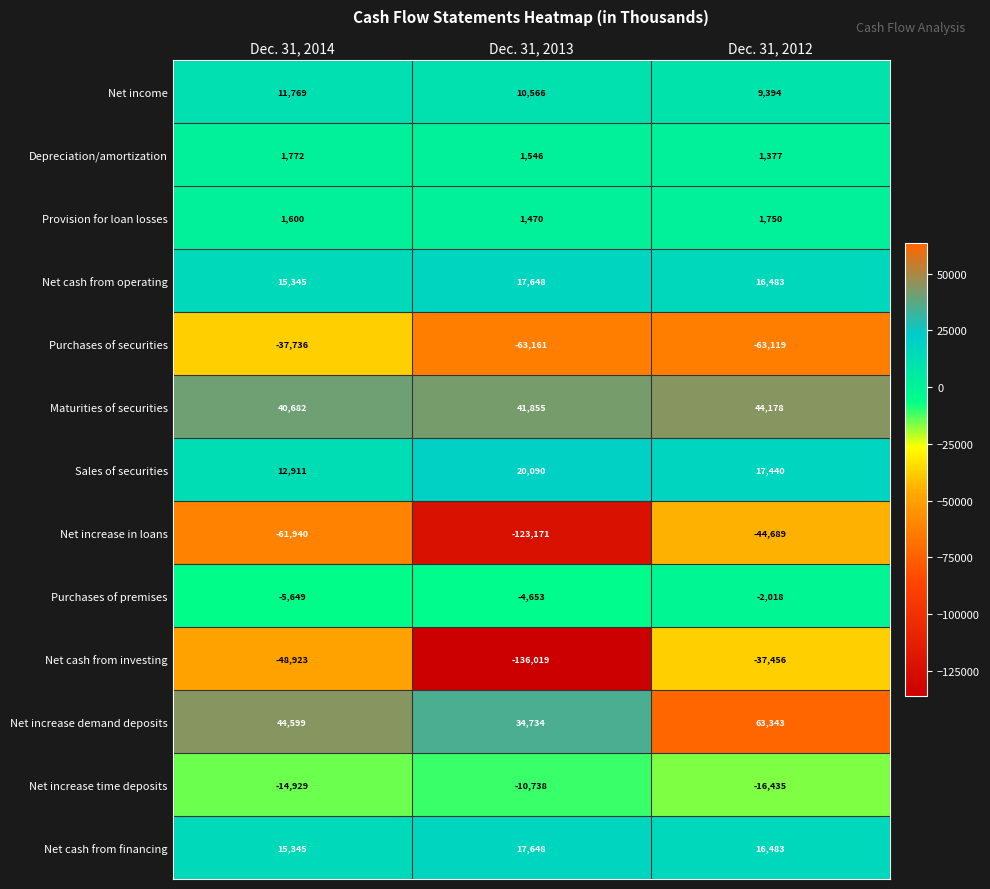

What is the difference between the maximum and second lowest values in the Purchases of premises series?

2635